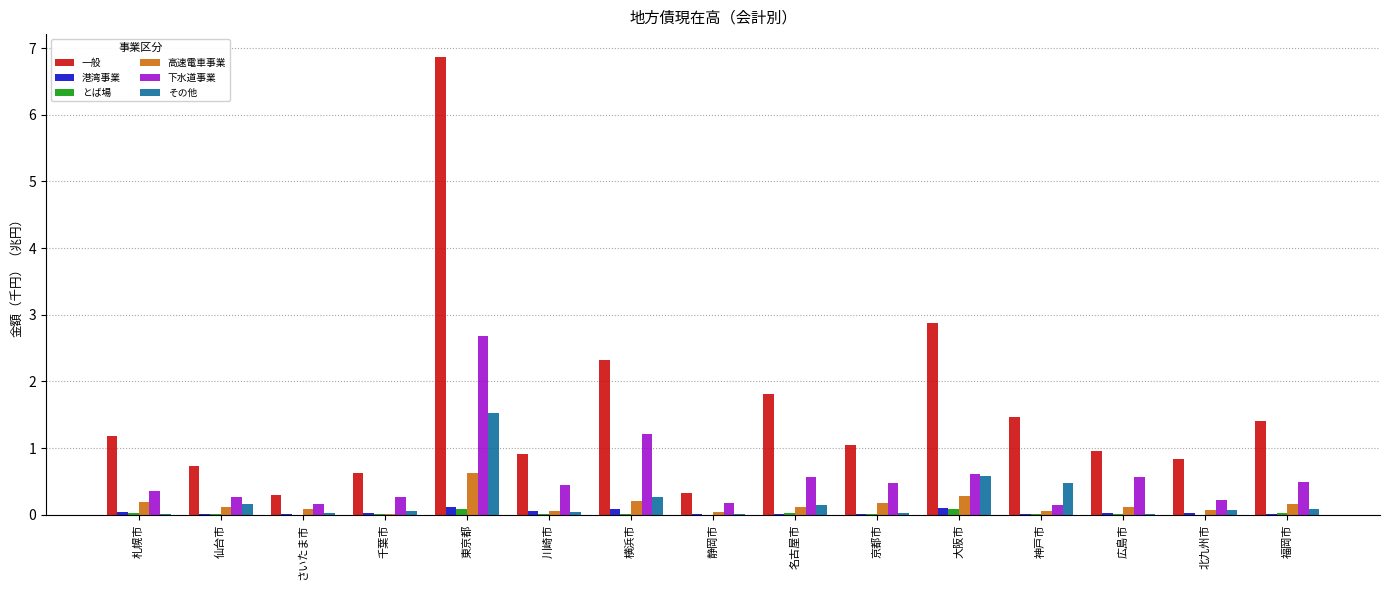

Which series has the largest total across all categories?

一般